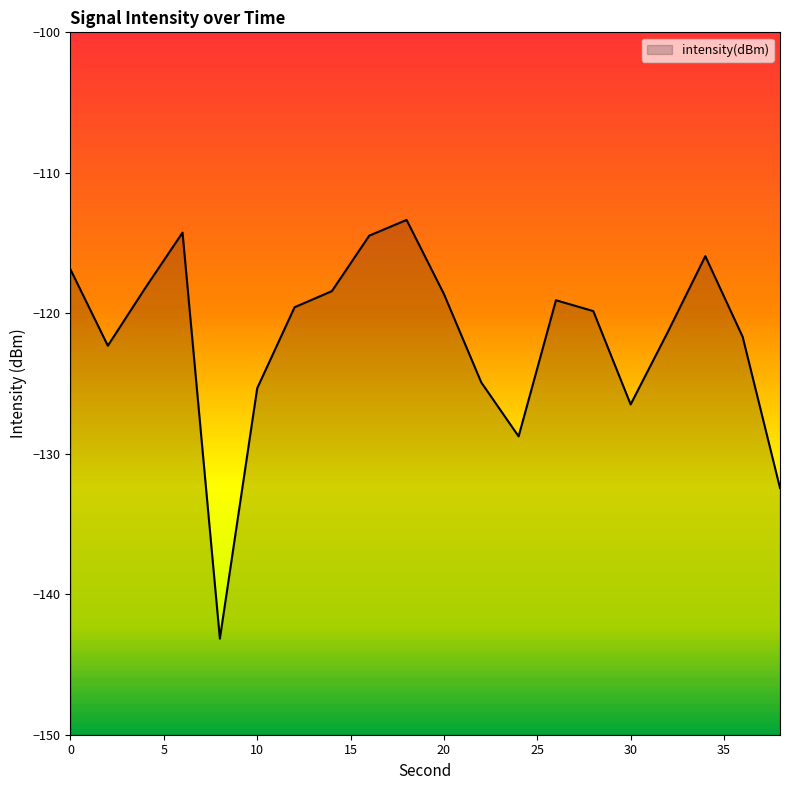

Reading left to right, transcribe all the data shown in this chart.

-116.9	-122.3	-118.2	-114.3	-143.2	-125.3	-119.6	-118.4	-114.5	-113.4	-118.6	-124.9	-128.8	-119.1	-119.8	-126.5	-121.3	-115.9	-121.7	-132.4